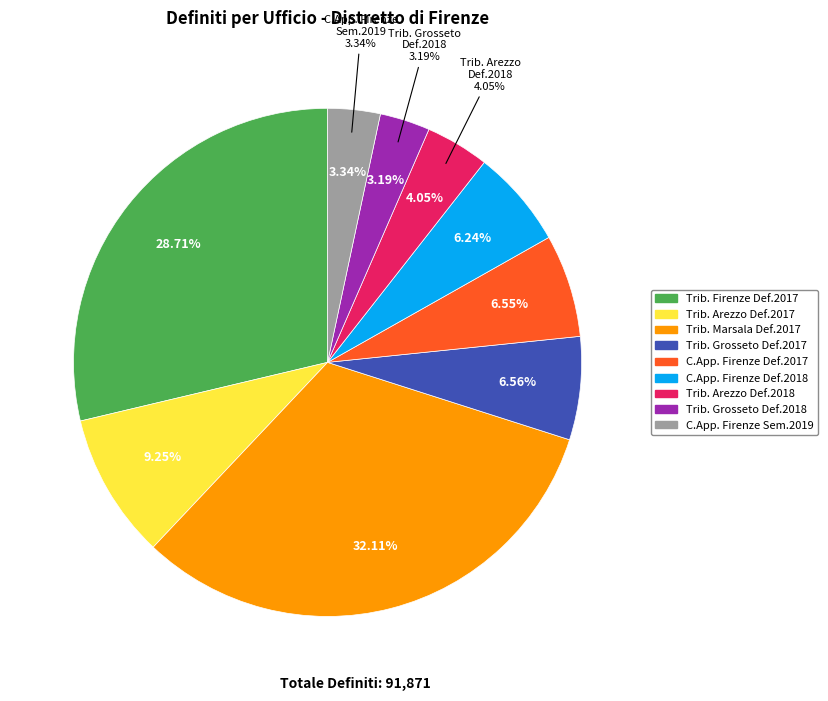

To the nearest percent, what is the combined percentage of Corte d Appello 2018 and Tribunale Marsala?

38%